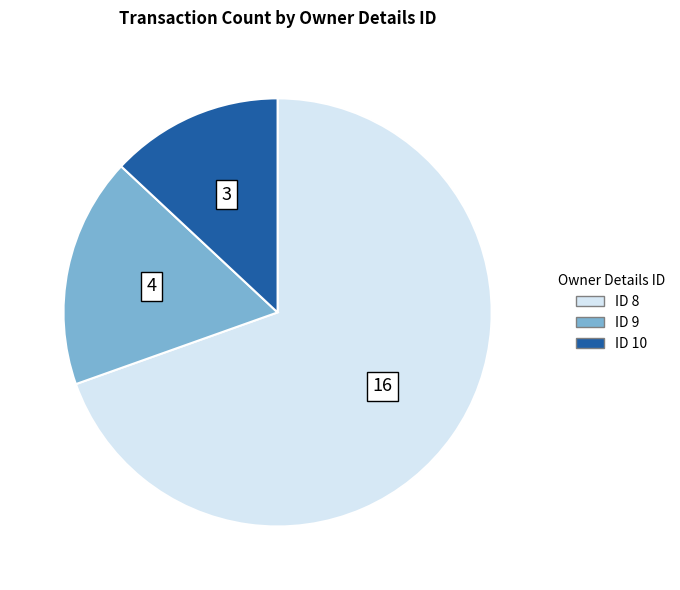

How many segments does this pie chart have?

3